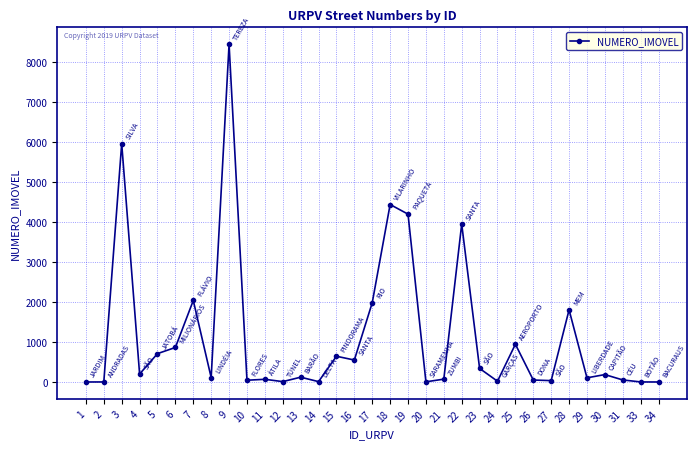

True or false: the data shows 5 at 20.

True